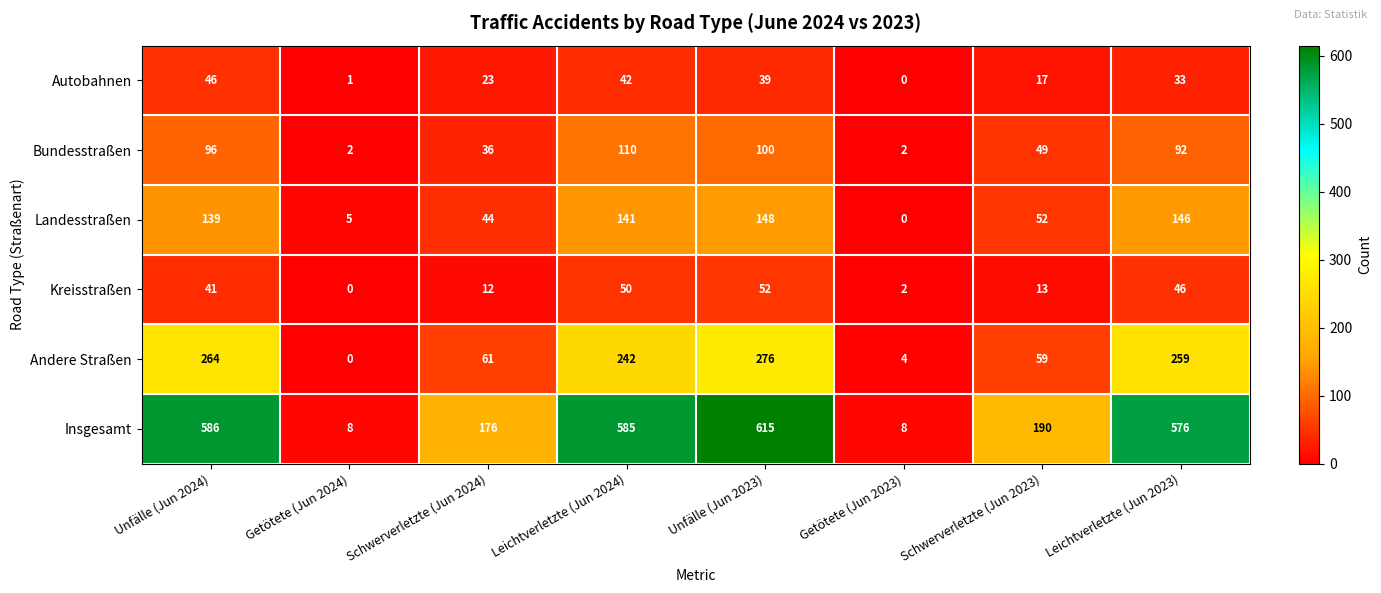

What is the difference between the highest and lowest values at Leichtverletzte (Jun 2024)?

543